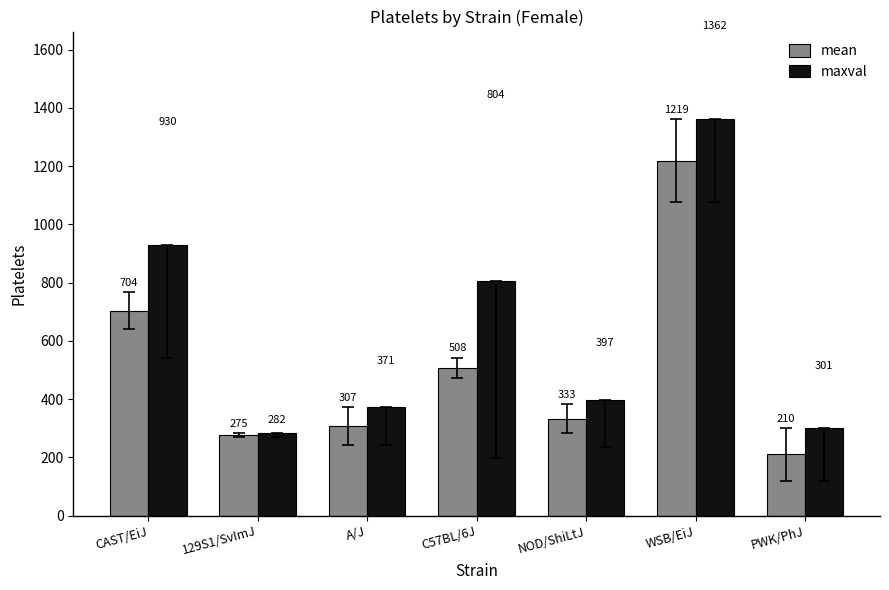

What position from the right is CAST/EiJ?

7